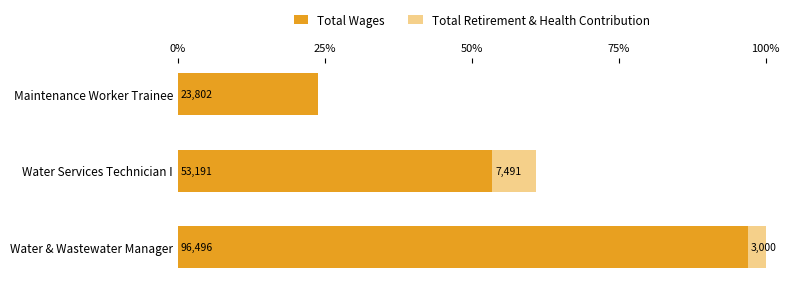

List the series in order of their peak value, lowest first.

Total Retirement & Health Contribution, Total Wages